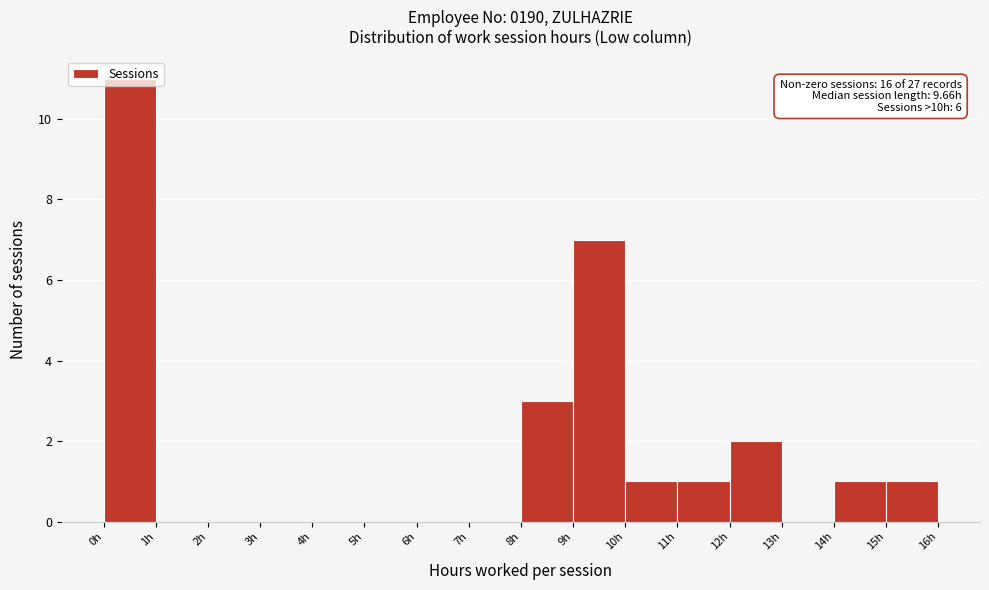

Over which range of the x-axis is the bar tallest?

0 to 1